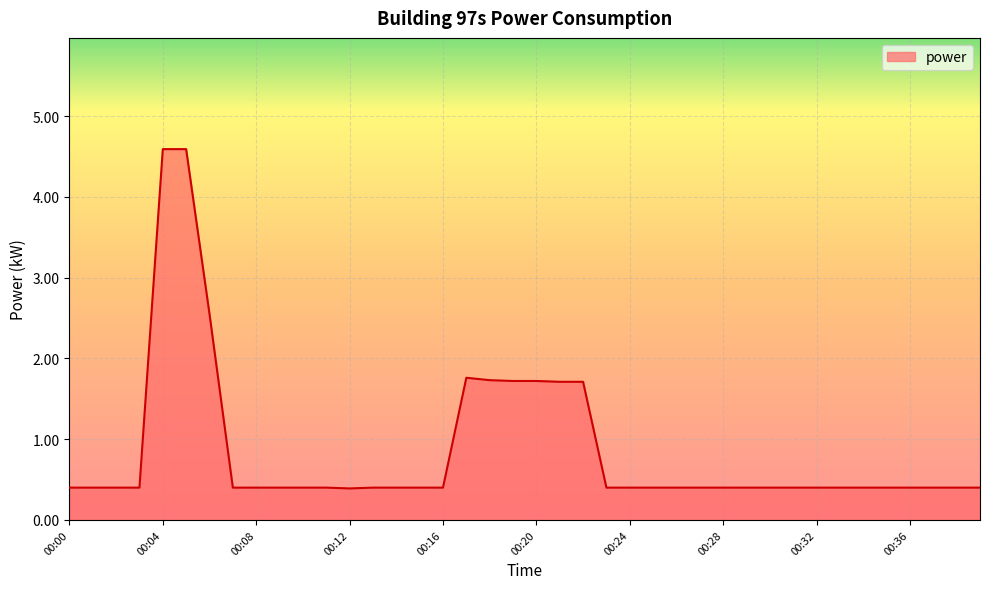

What is the greatest value displayed?

4.6